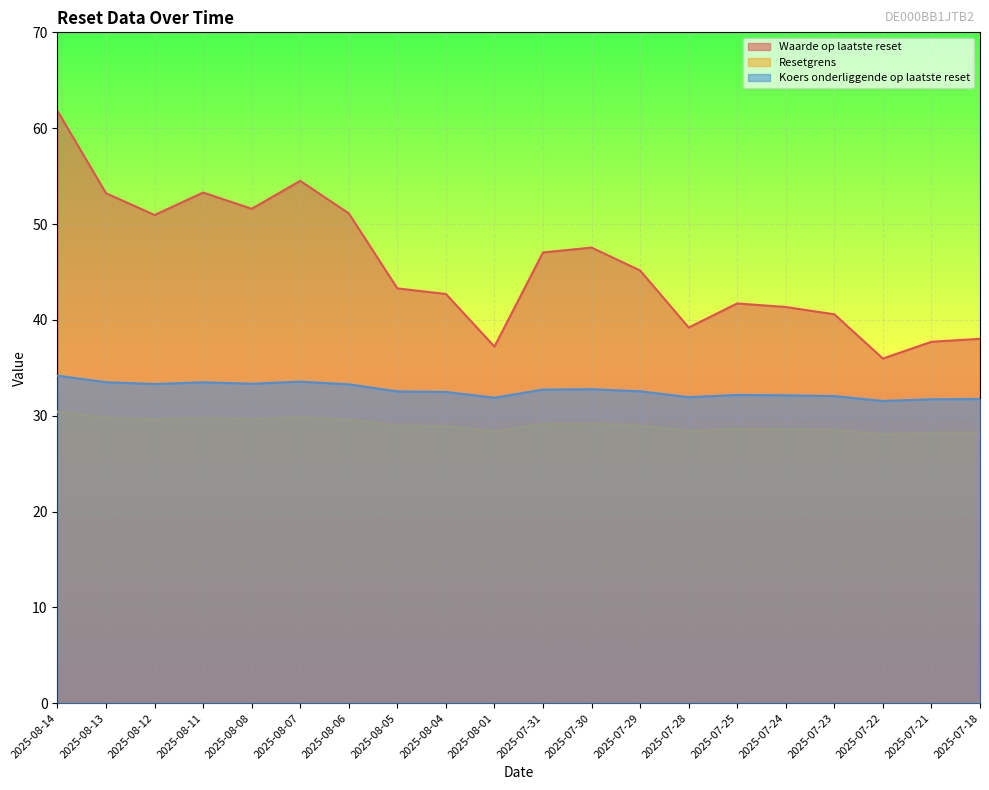

What is the difference between the maximum and minimum values in the Waarde op laatste reset series?

25.8